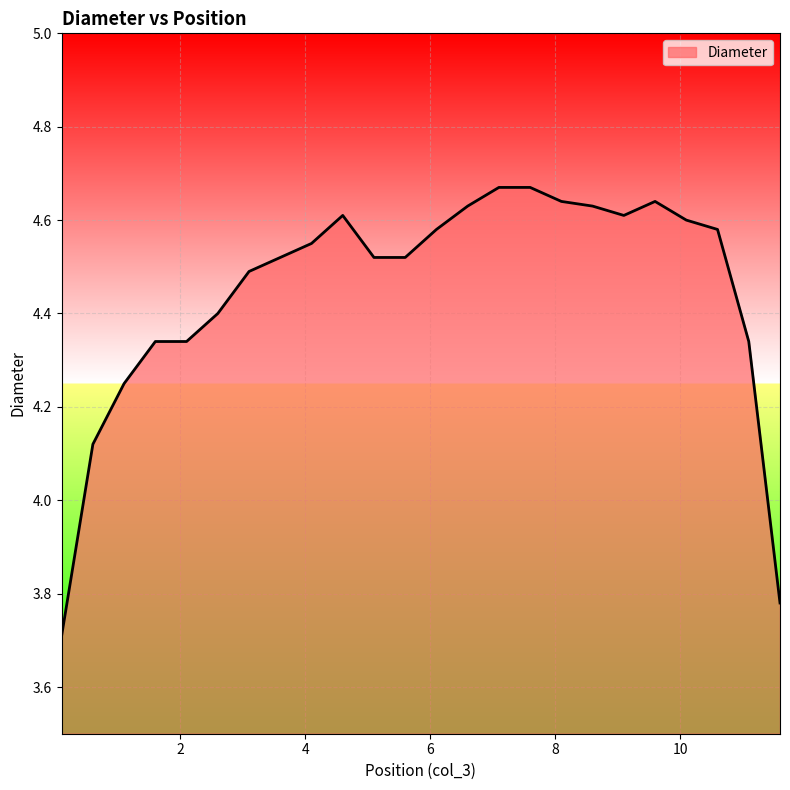

What is the minimum value shown in the chart?

3.7